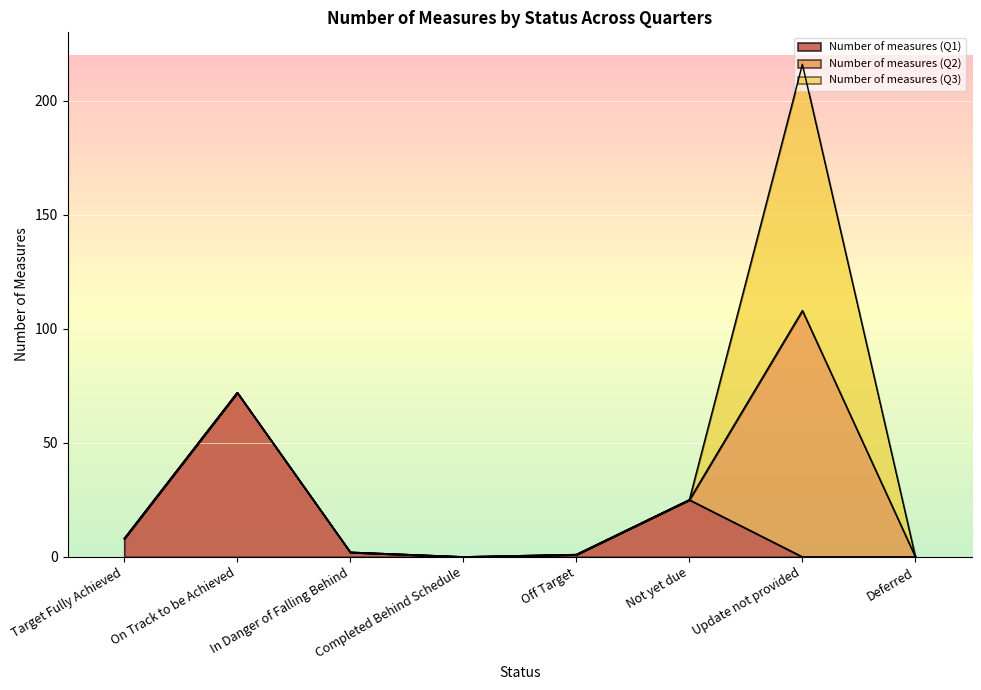

Is it true that Number of measures (Q2) equals 0 at On Track to be Achieved?

True